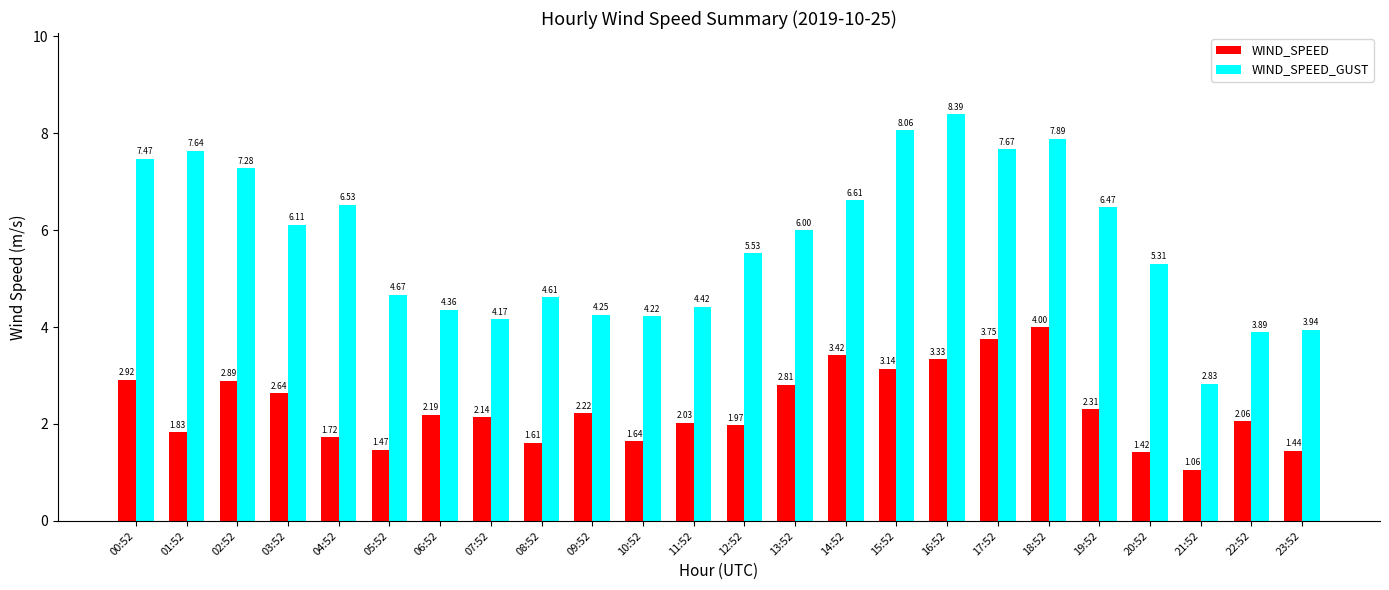

What is the average value of the WIND_SPEED_GUST series?

5.8